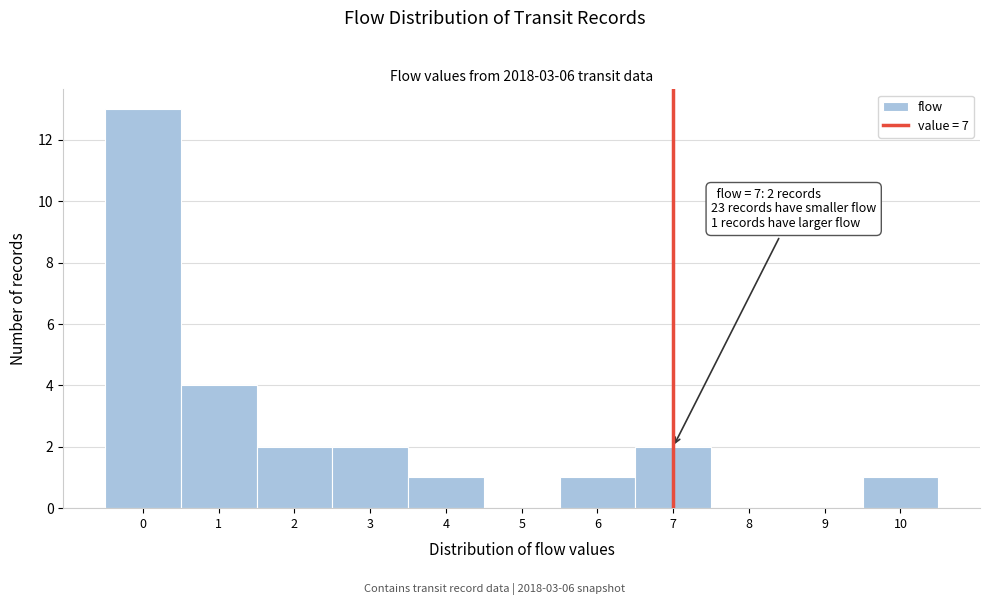

Which range on the x-axis has the tallest bar?

-0.5 to 0.5